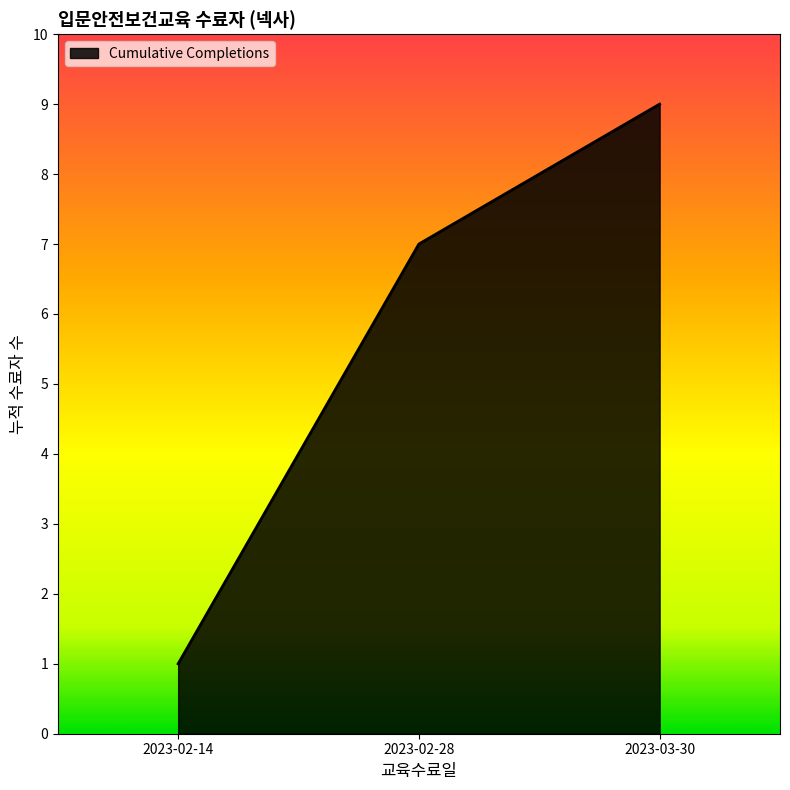

Which category has the lowest value across all series?

2023-02-14